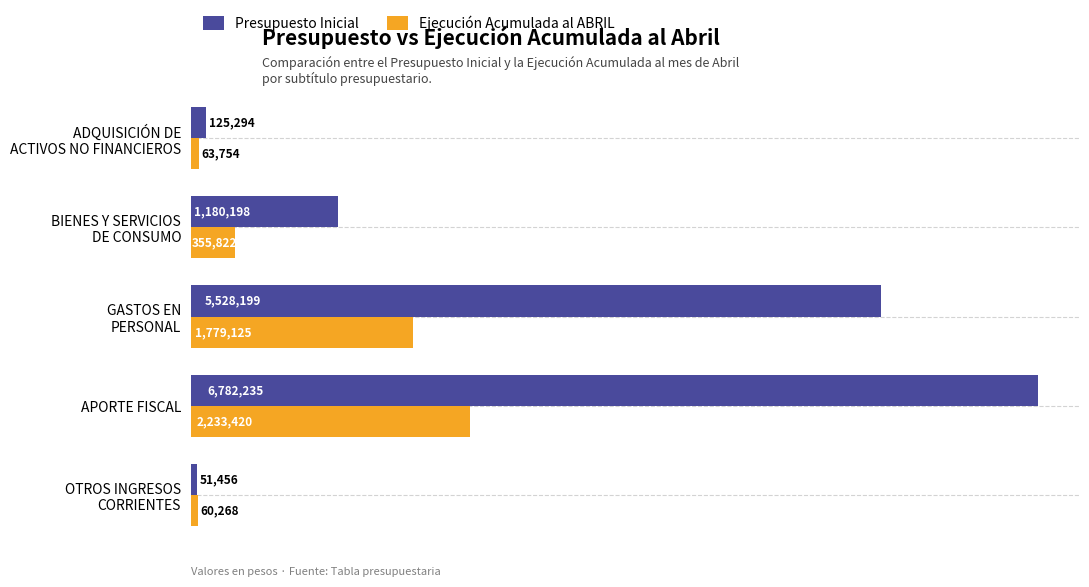

At which category is the sum across all series the highest?

APORTE FISCAL